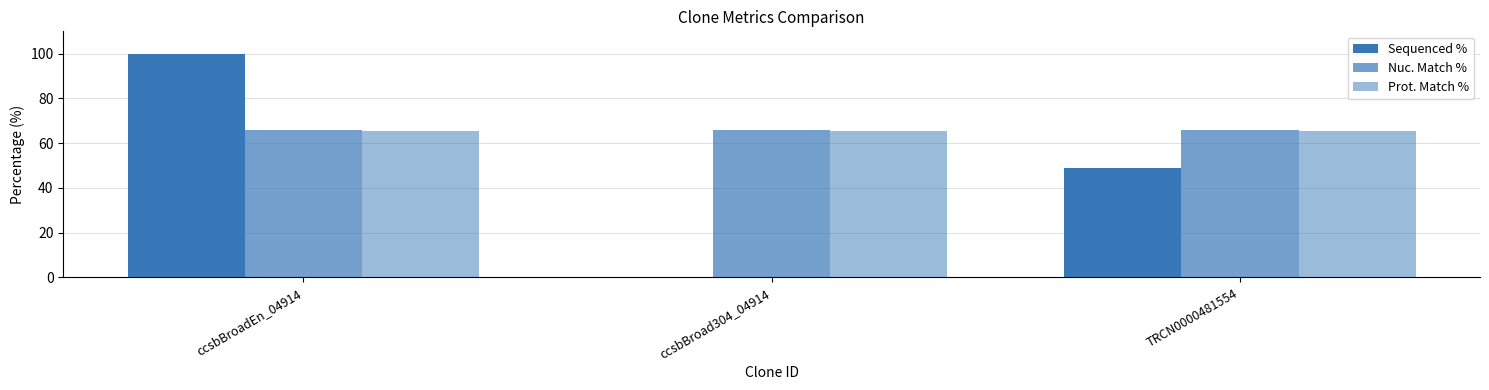

What is the label of the 2nd bar from the left?

ccsbBroad304_04914